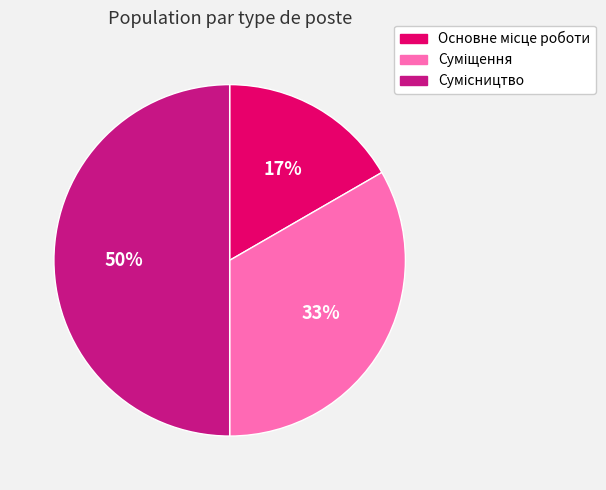

To the nearest percent, what is the difference between the largest and smallest slice percentages?

33%